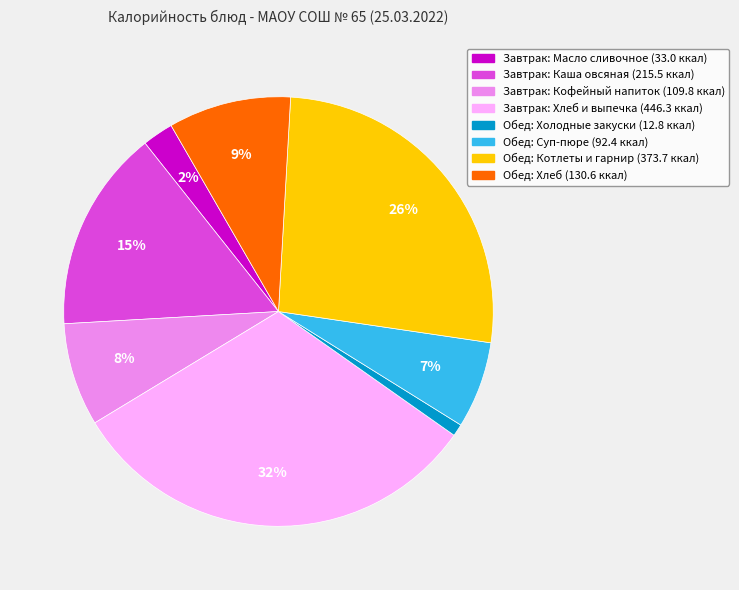

Is there a majority slice in this chart?

No